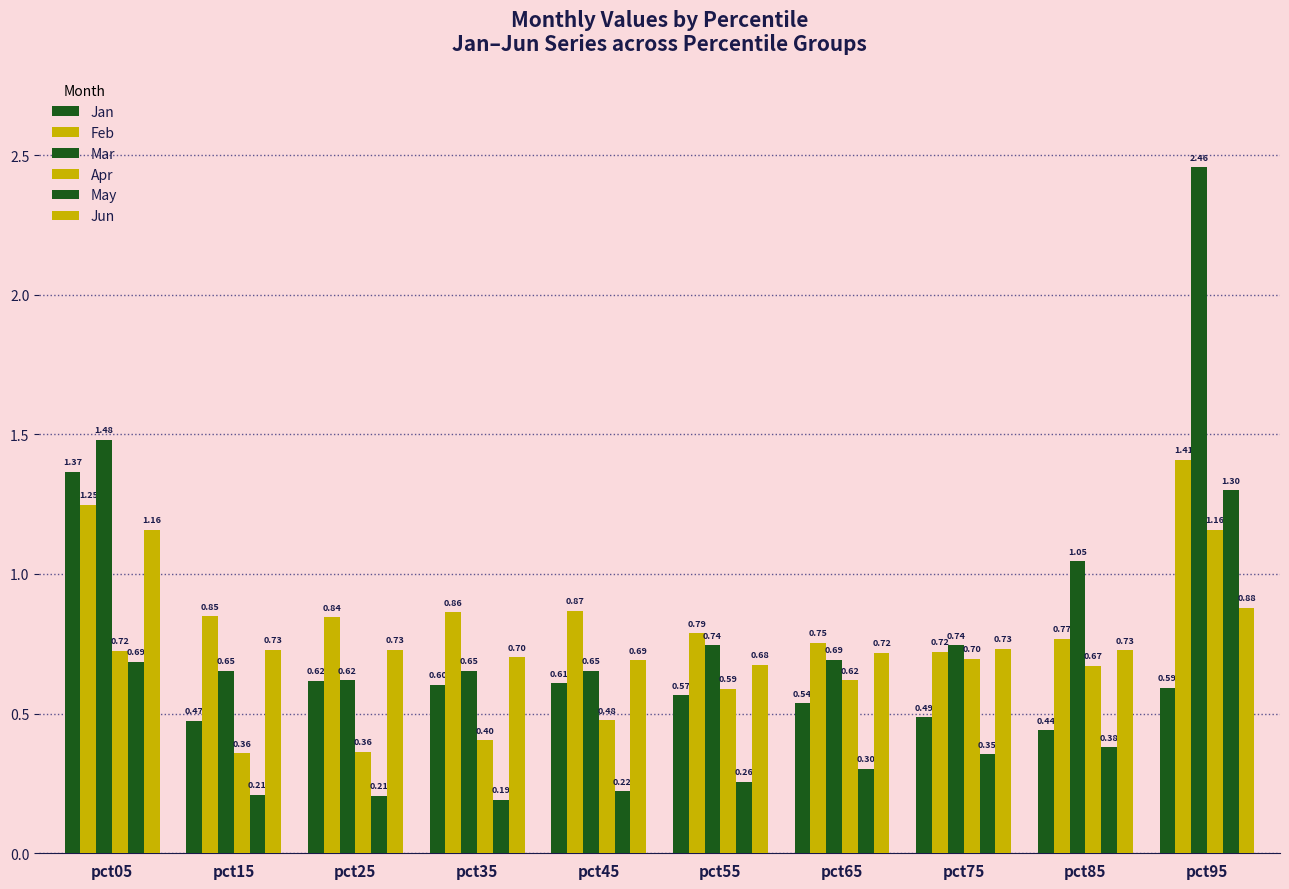

Rank the series at pct05 from highest to lowest value.

Mar, Jan, Feb, Jun, Apr, May